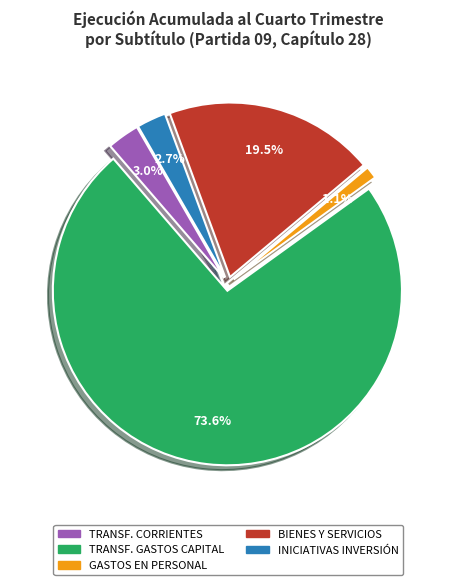

What is the change in value from TRANSFERENCIAS PARA GASTOS DE CAPITAL to GASTOS EN PERSONAL?

-2151133